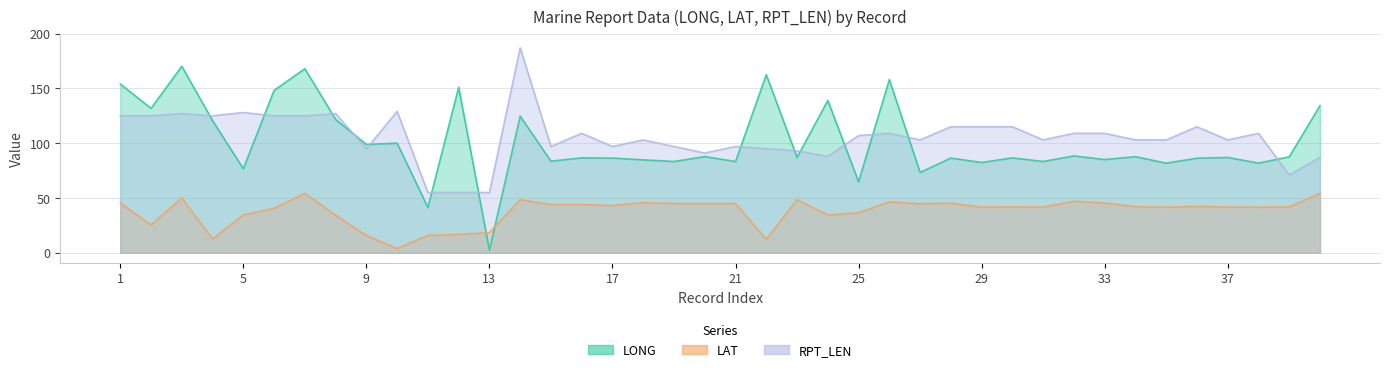

At which category does LAT reach its first local peak?

3